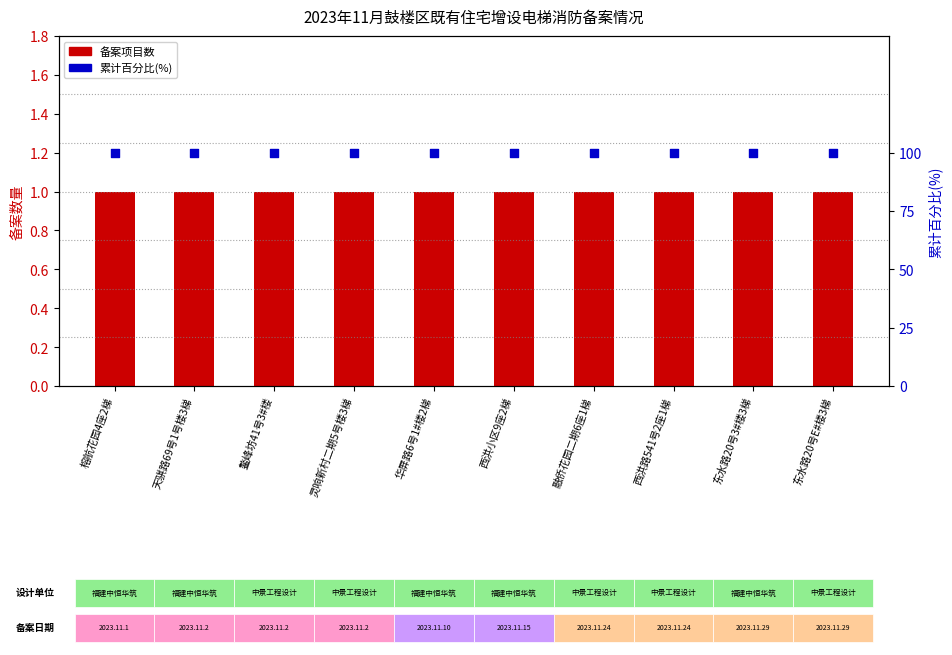

What is the total value across all series at 榕航花园4座2梯?

101